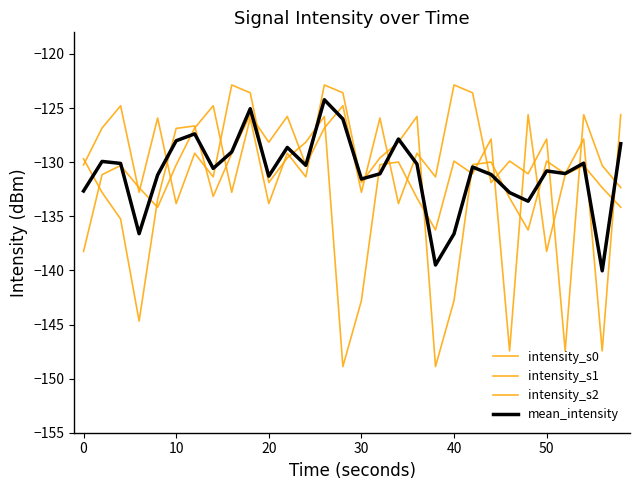

Where is the first local minimum for intensity_s1?

20